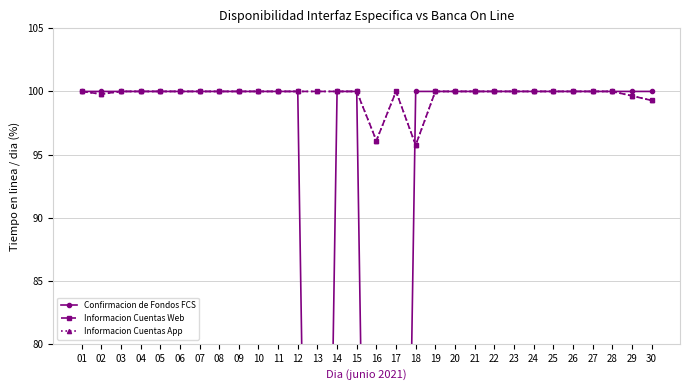

What is the difference between the Informacion Cuentas Web values at 24 and 02?

0.2